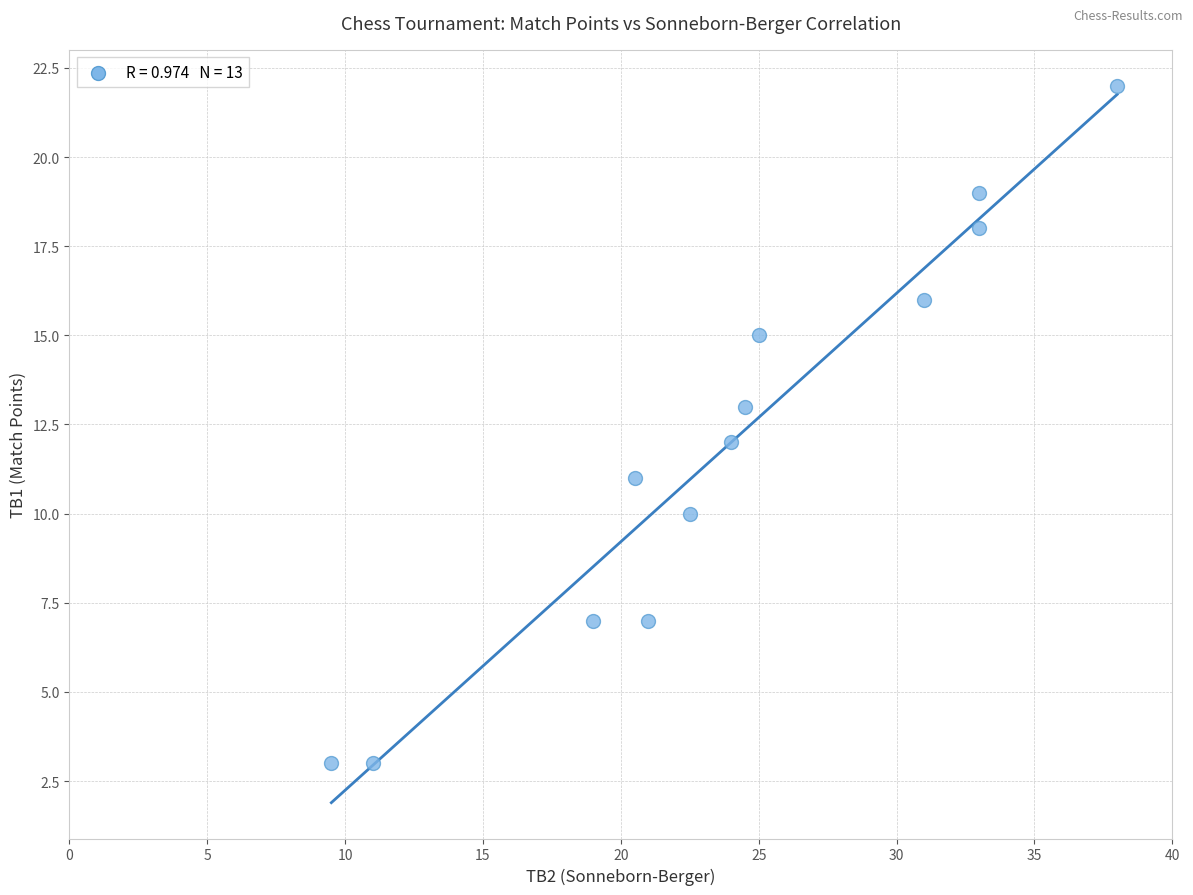

What is the range of Y values (max minus min)?

19